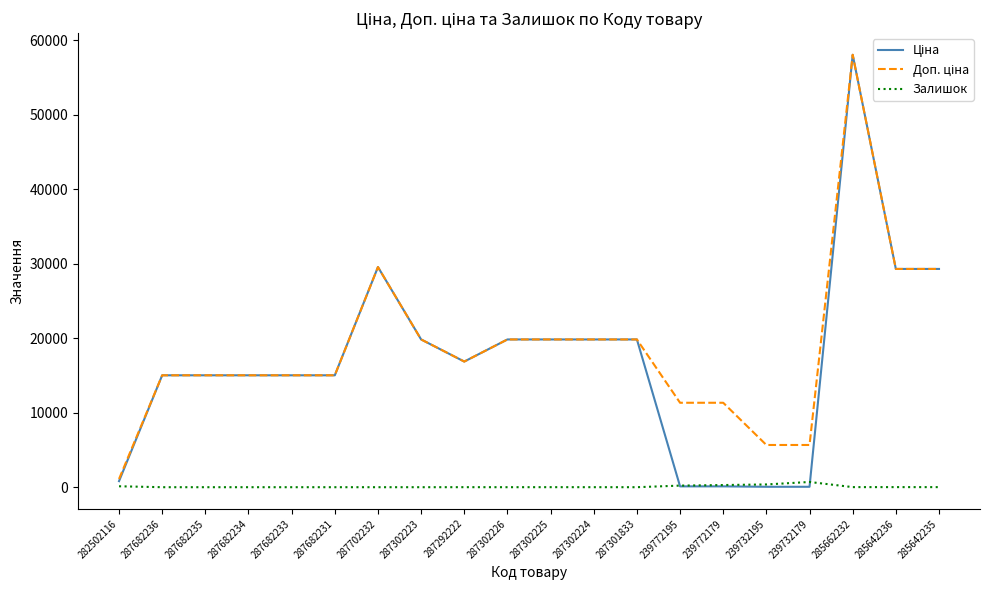

At which category is the sum across all series the highest?

285662232